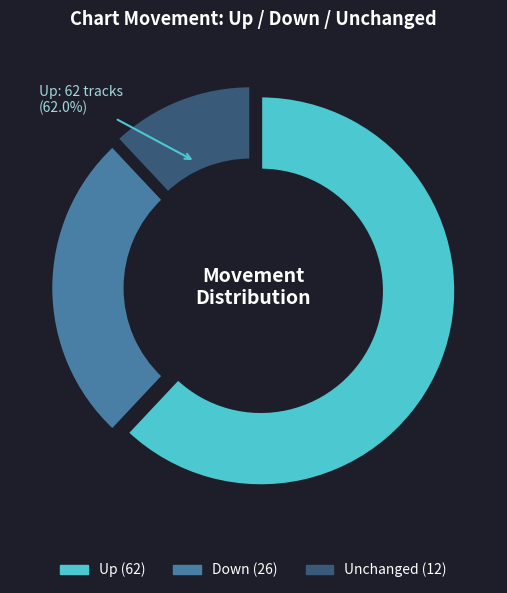

Does any single category account for the majority?

Yes